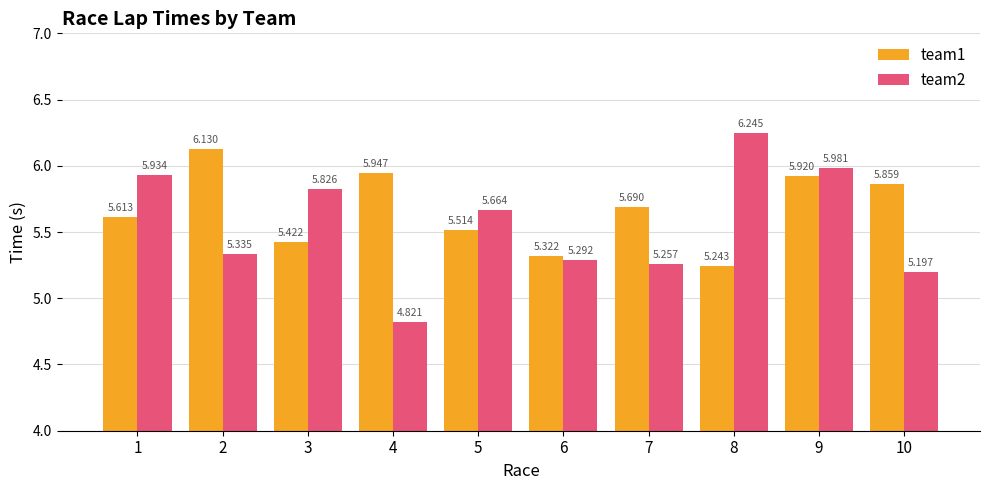

Rank the series by their maximum value, from highest to lowest.

team2, team1